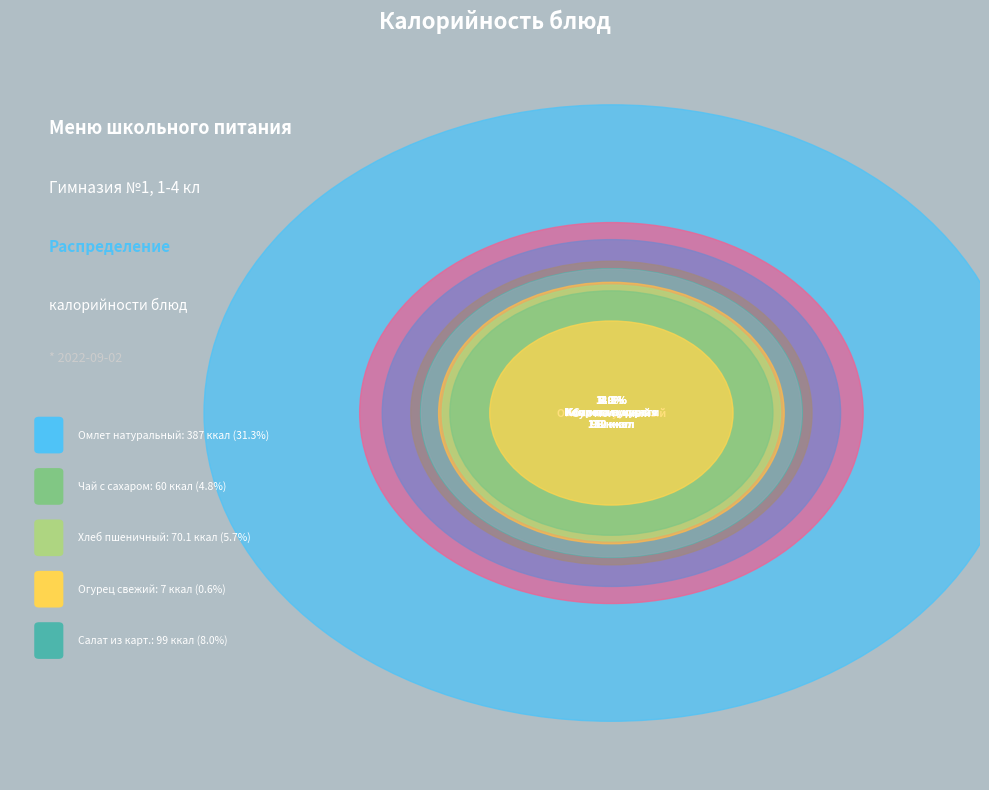

Which has a higher value, Капуста тушеная or Салат из карт.?

Капуста тушеная